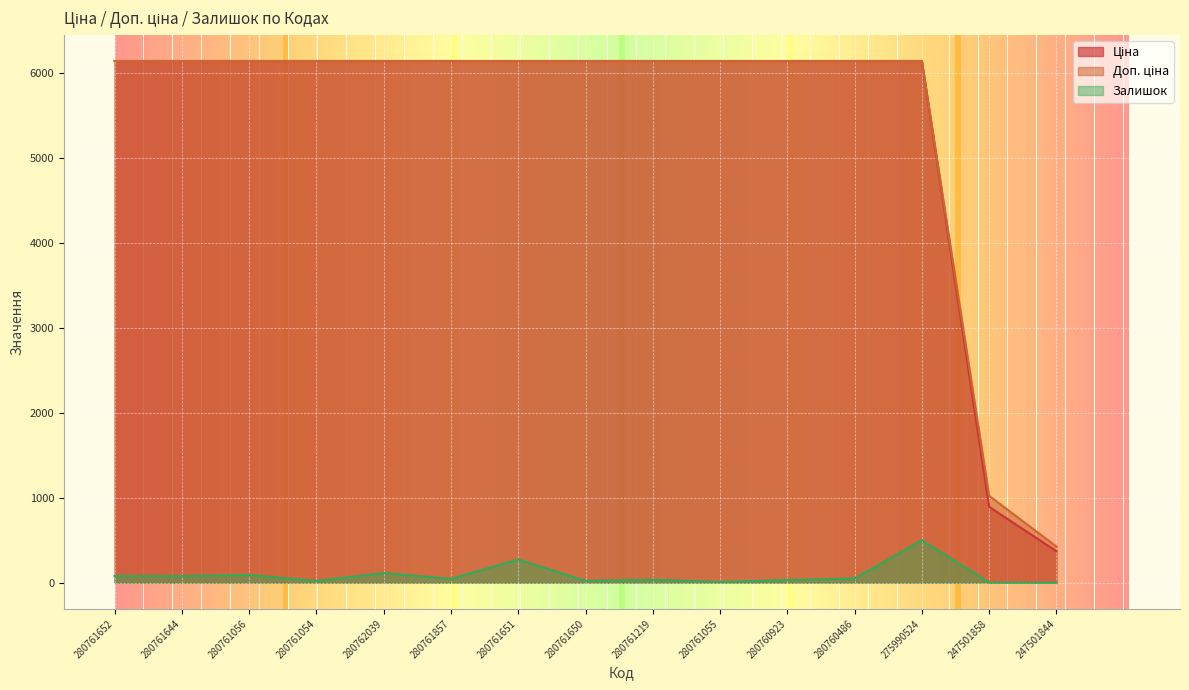

What is the greatest value displayed?

6143.2